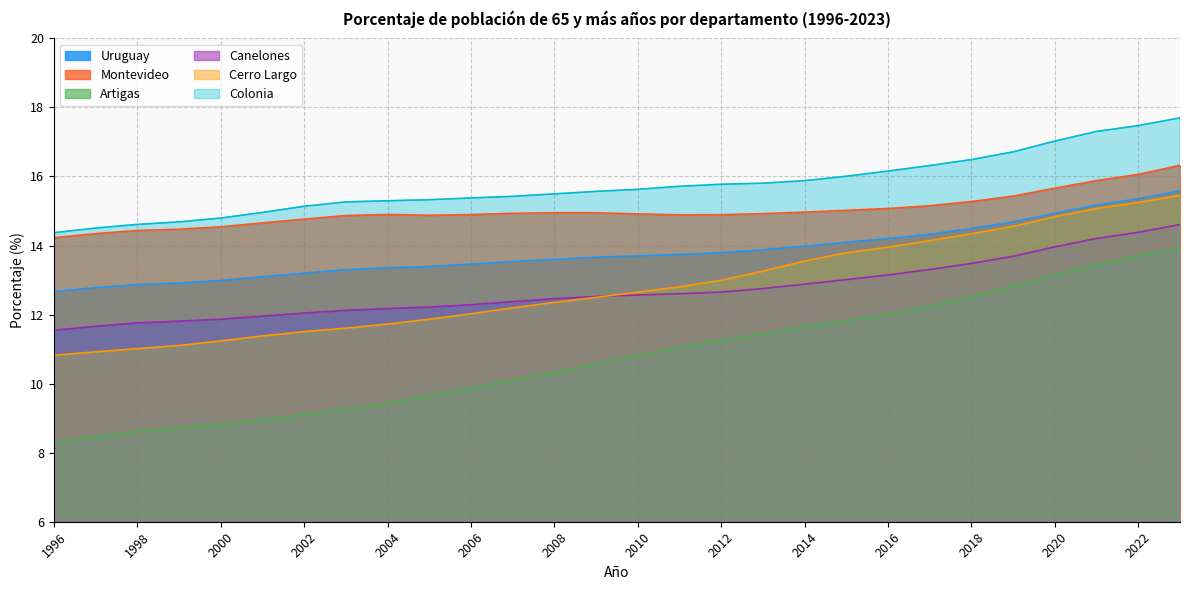

True or false: Cerro Largo has a value of 13.3 at 2013.

True